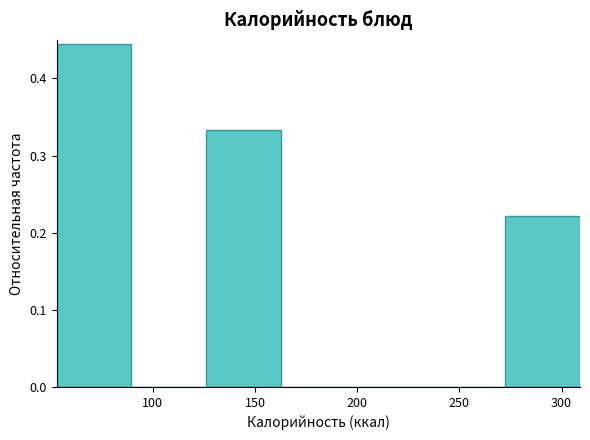

What is the height of the bar covering 270 to 310 on the x-axis? Neither the bar edges nor the heights are printed on the chart, so give them approximately, as read against the axes.

0.22